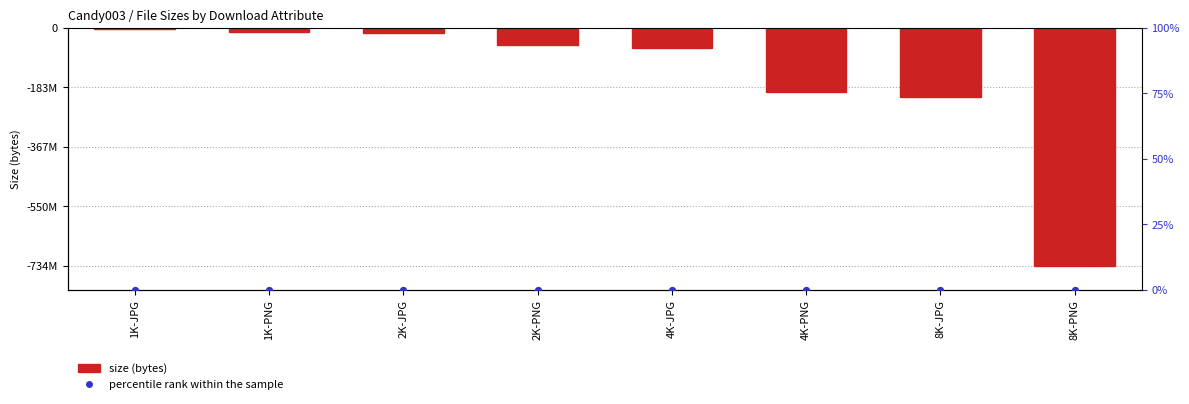

At how many categories does at least one series exceed -497385133?

8